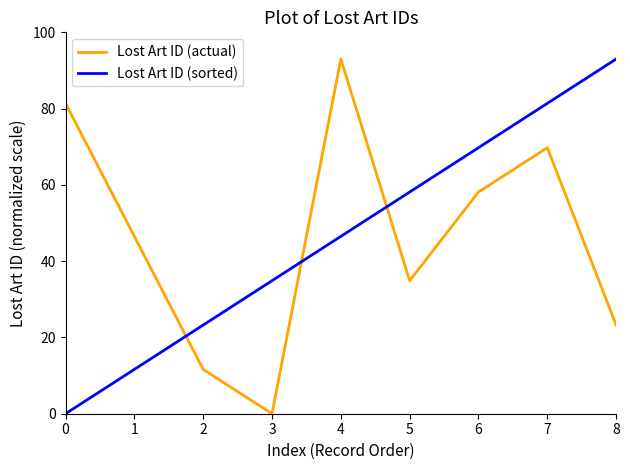

What is the greatest value displayed?

93.0